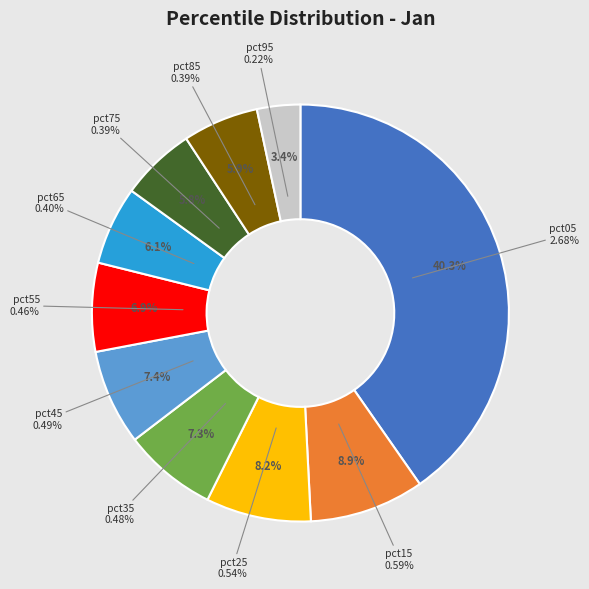

Between pct15 and pct75, which is larger?

pct15